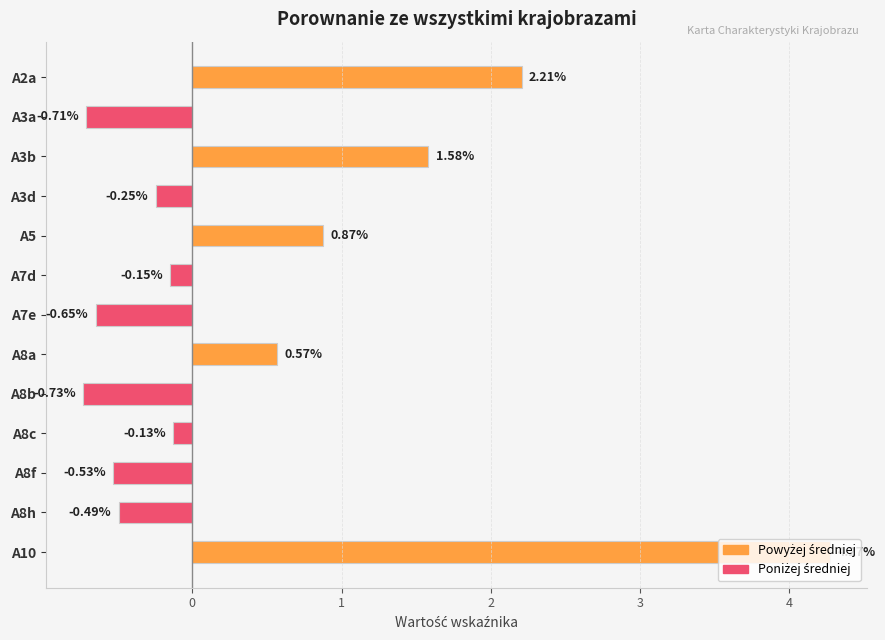

Does the chart contain any negative values?

Yes